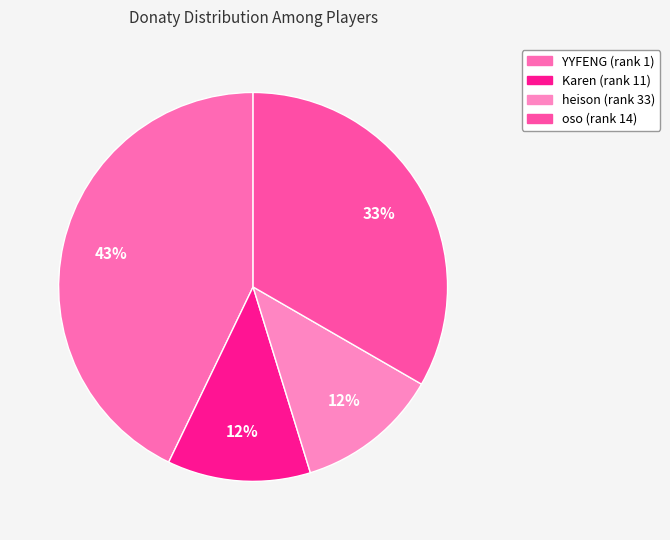

How many slices are in this pie chart?

4